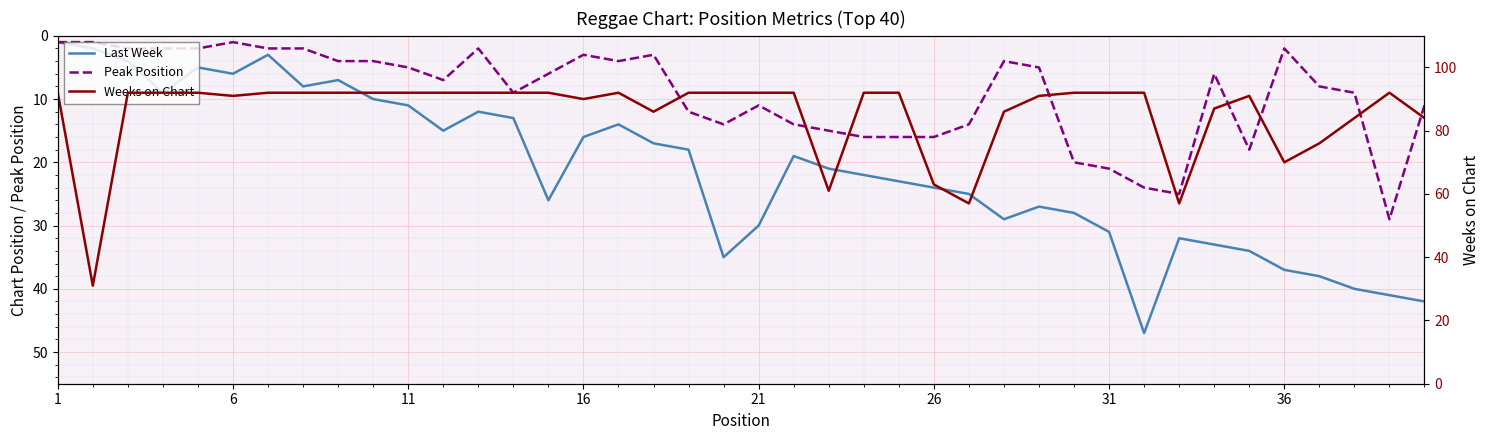

What is the value of the Peak Position point at the 7th from the left?

2